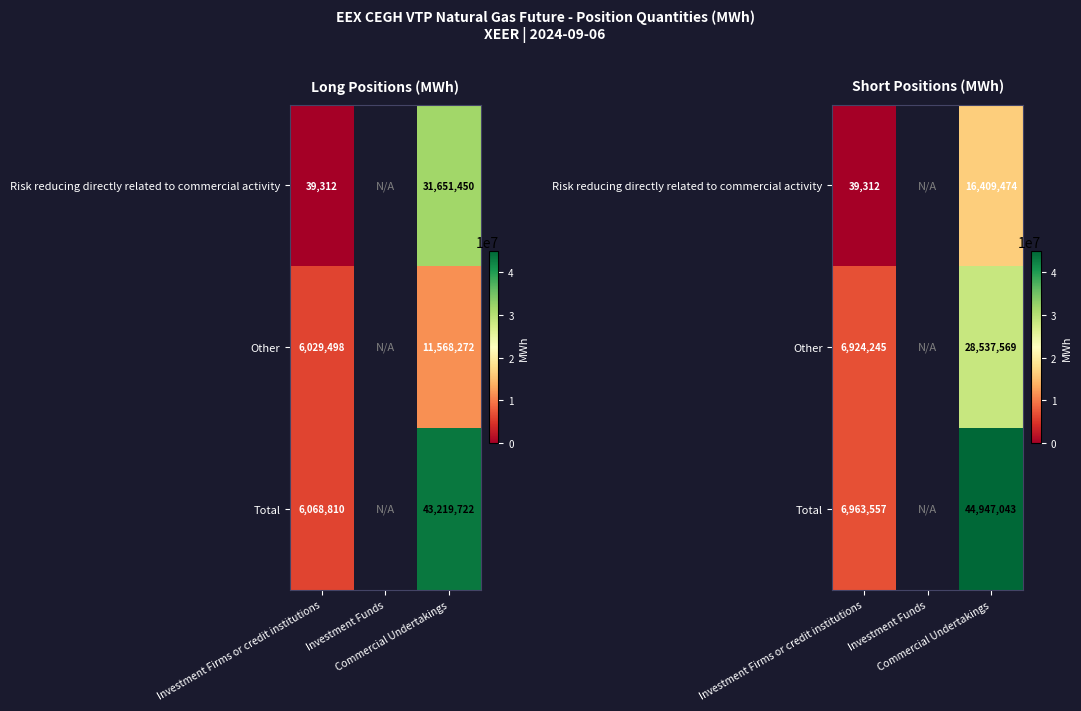

At which label does Risk reducing directly related to commercial activity reach its minimum?

Investment Firms or credit institutions